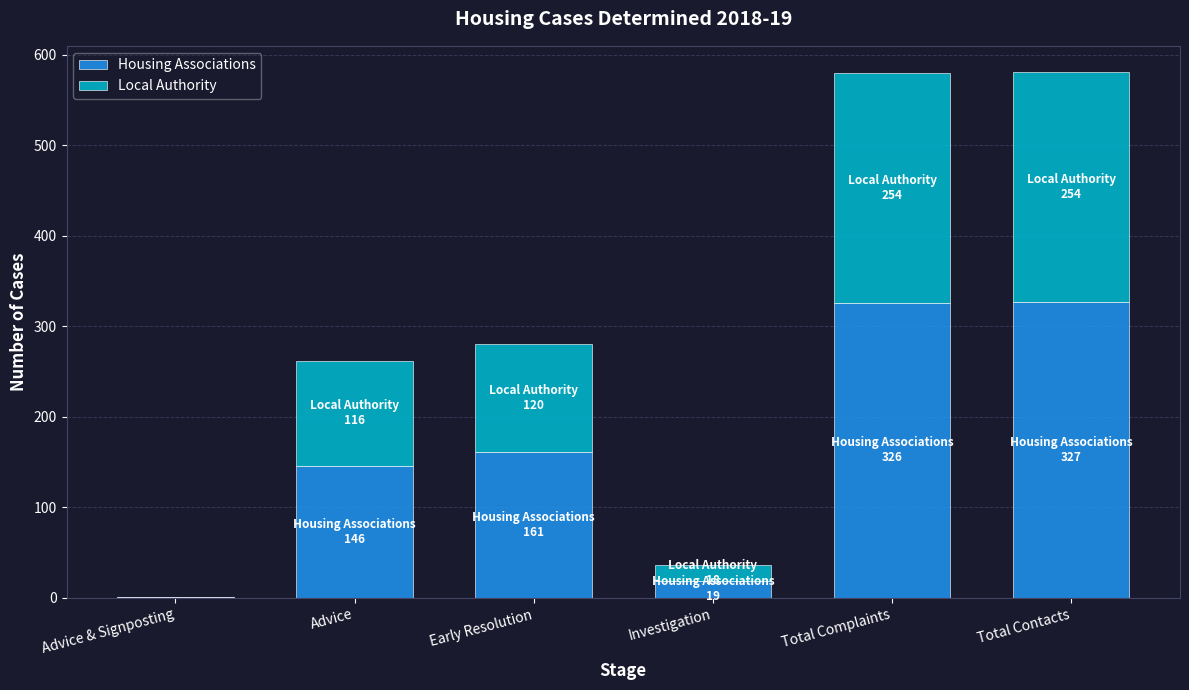

What is the sum of the Housing Associations values at Advice & Signposting and Total Complaints?

327